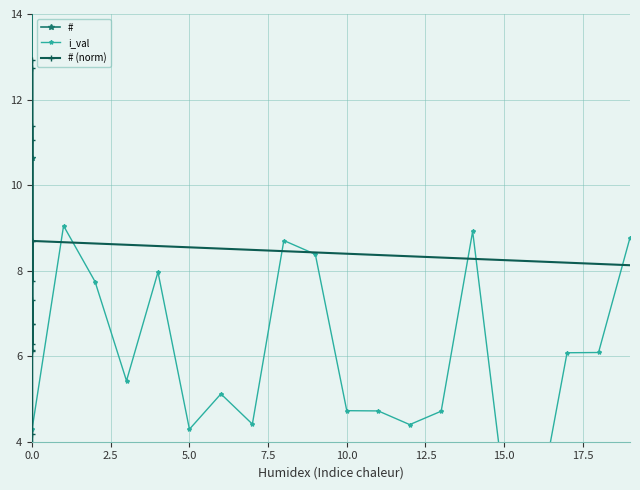

Reading right to left, transcribe all the data shown in this chart.

#: 43.9	41.9	43.5	23.6	22.1	30.4	30.4	10.6	14.7	44.6	22.0	23.6	23.6	25.6	21.5	39.8	27.1	38.7	45.2	21.5
i_val: 8.8	6.1	6.1	2.1	2.9	8.9	4.7	4.4	4.7	4.7	8.4	8.7	4.4	5.1	4.3	8.0	5.4	7.7	9.0	4.3
# (norm): 12.5	12.0	12.4	6.7	6.3	8.7	8.7	3.0	4.2	12.7	6.3	6.7	6.8	7.3	6.1	11.4	7.7	11.1	12.9	6.1